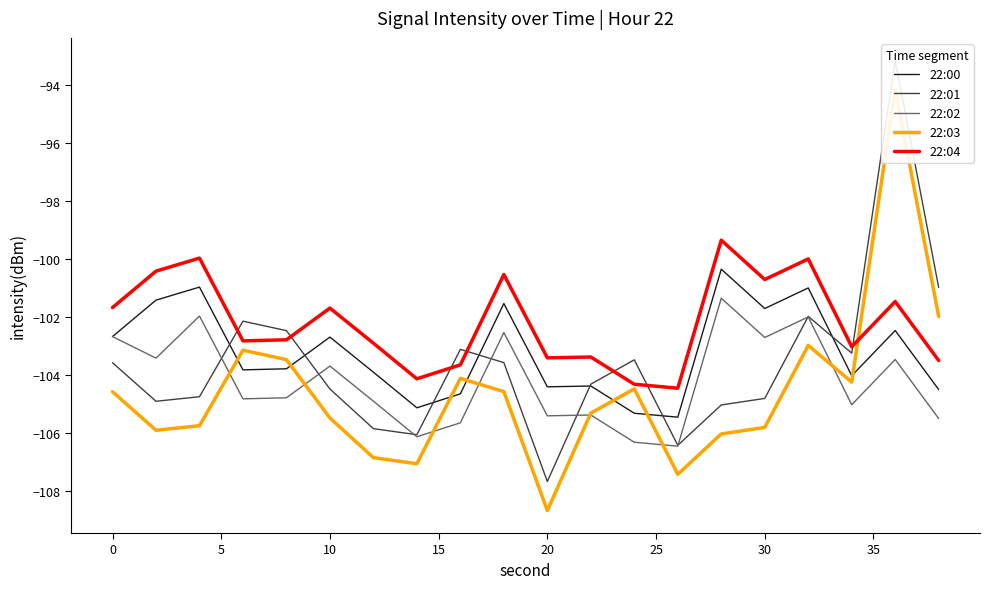

True or false: 22:04 and 22:02 cross at least once.

False